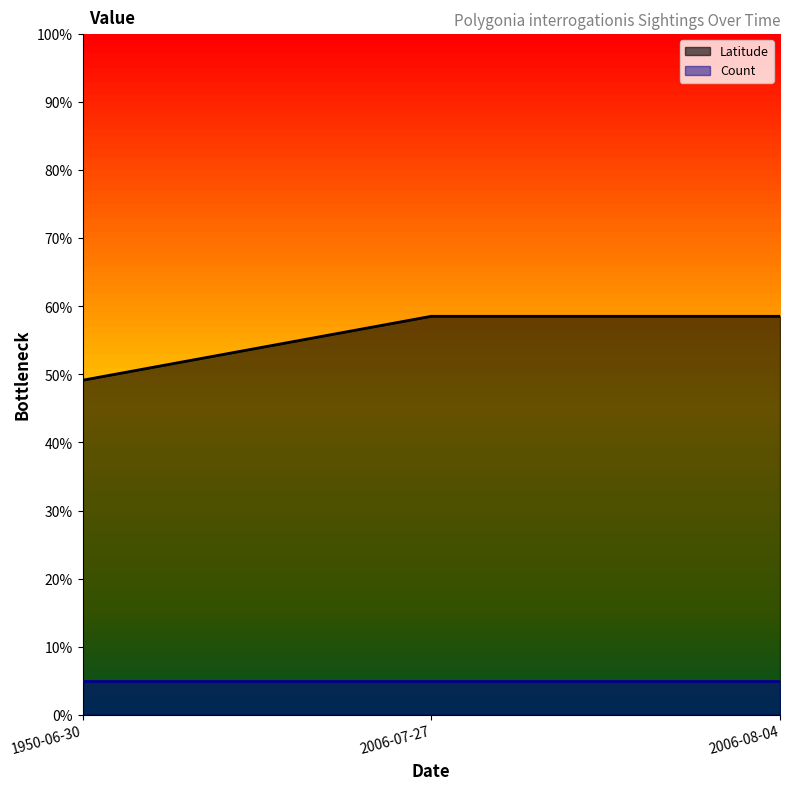

Between 2006-08-04 and 2006-07-27, which is larger?

2006-08-04